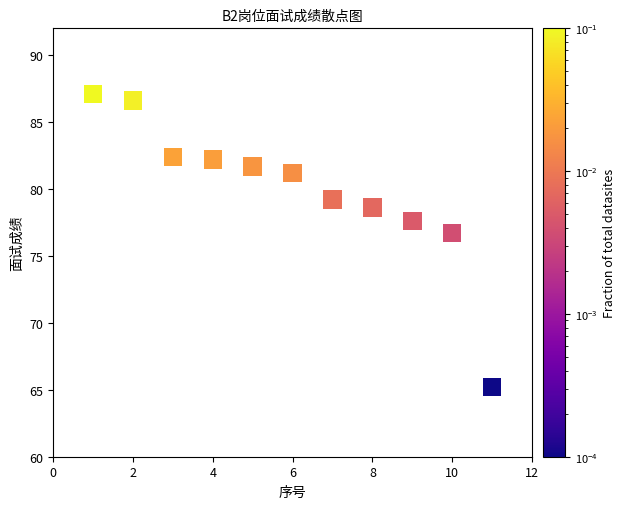

What Y value in the scatter plot is closest to 76?

76.7